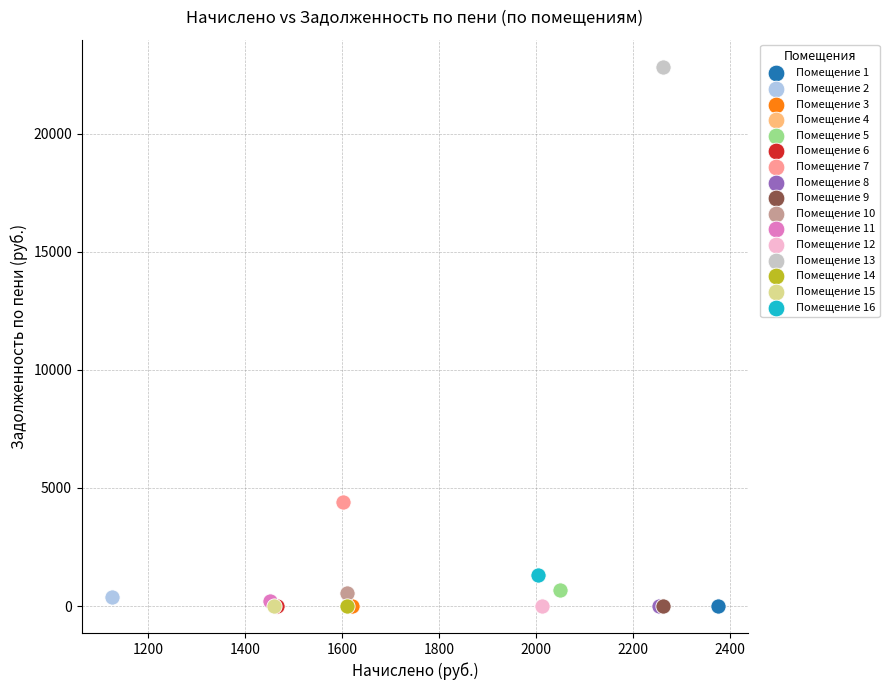

What are all the series names shown in the legend?

Помещение 1, Помещение 2, Помещение 3, Помещение 4, Помещение 5, Помещение 6, Помещение 7, Помещение 8, Помещение 9, Помещение 10, Помещение 11, Помещение 12, Помещение 13, Помещение 14, Помещение 15, Помещение 16